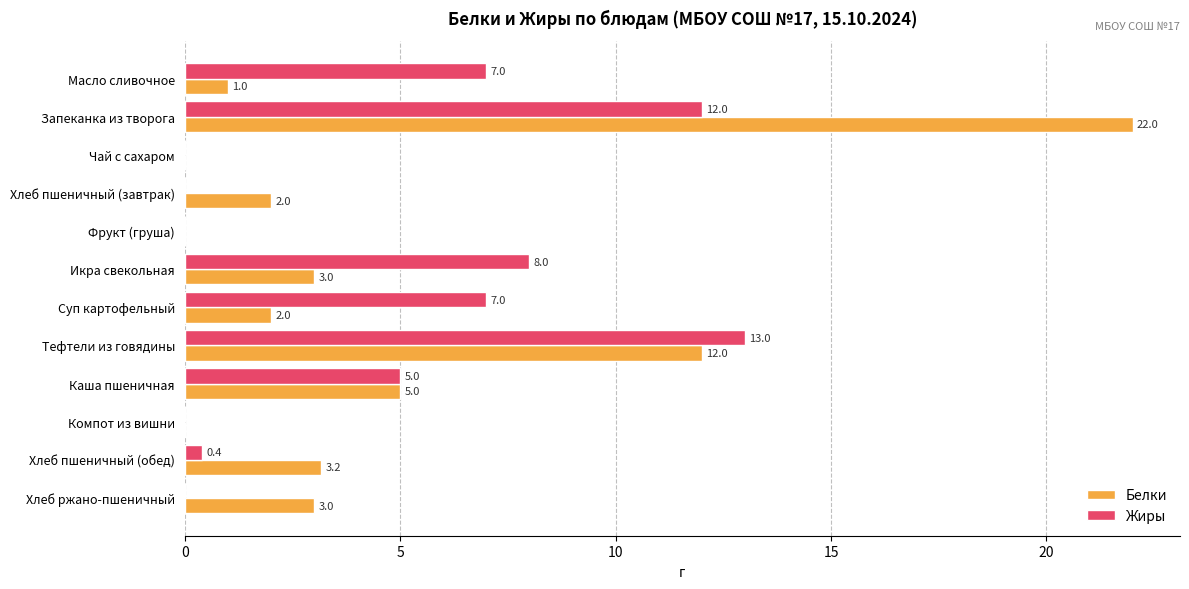

Which series has the largest range (max minus min)?

Белки